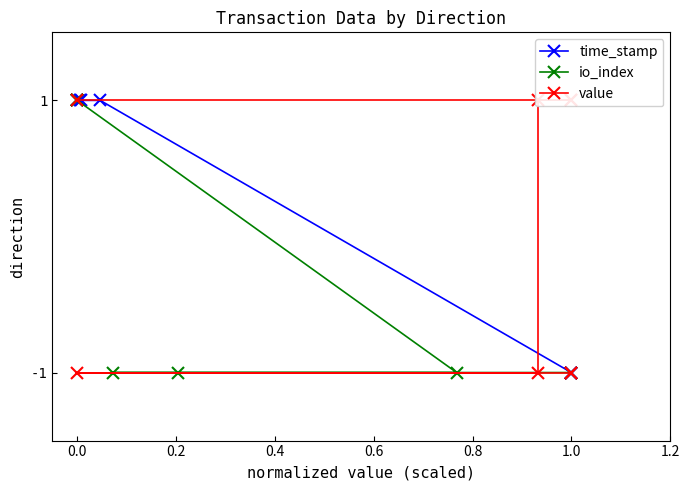

What is the label of the 3rd point from the left?

0.2